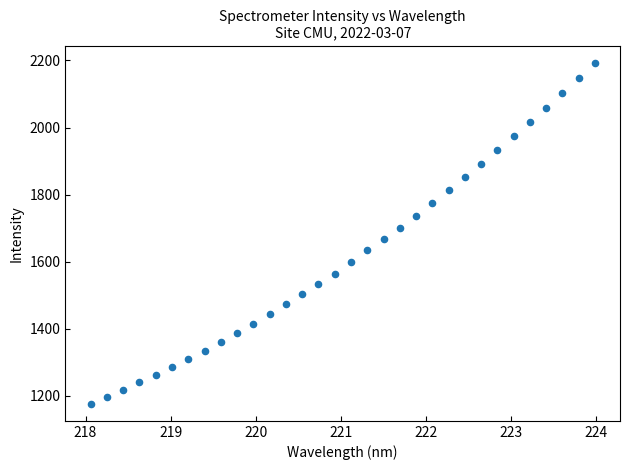

What is the range of Y values (max minus min)?

1017.1